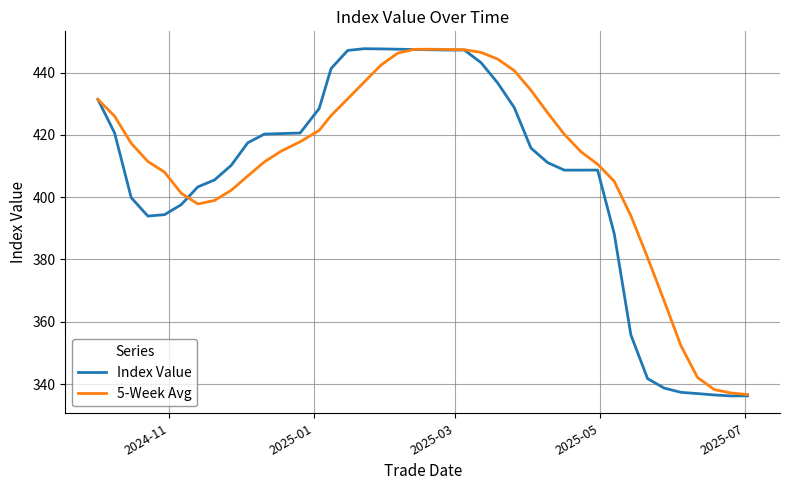

Which series has the largest total across all categories?

5-Week Avg